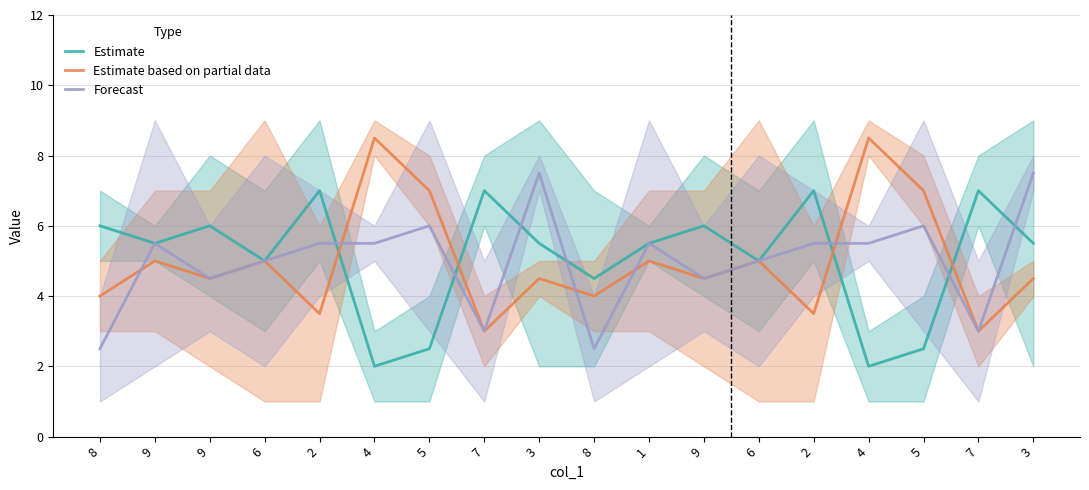

Does the chart display data point markers on the line(s)?

No